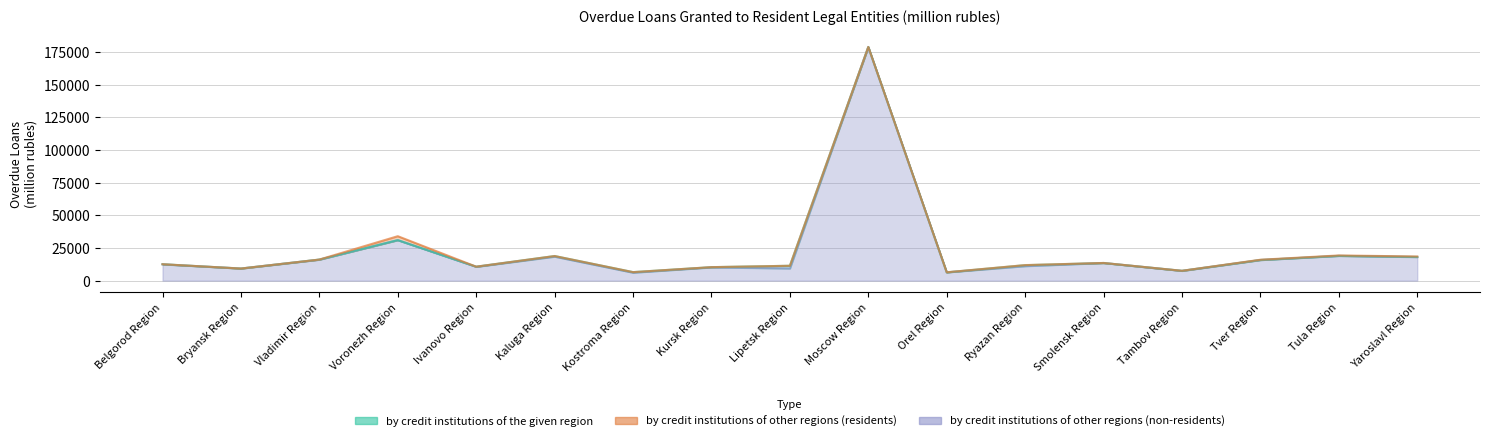

At which category does by credit institutions of the given region reach its first local peak?

Vladimir Region